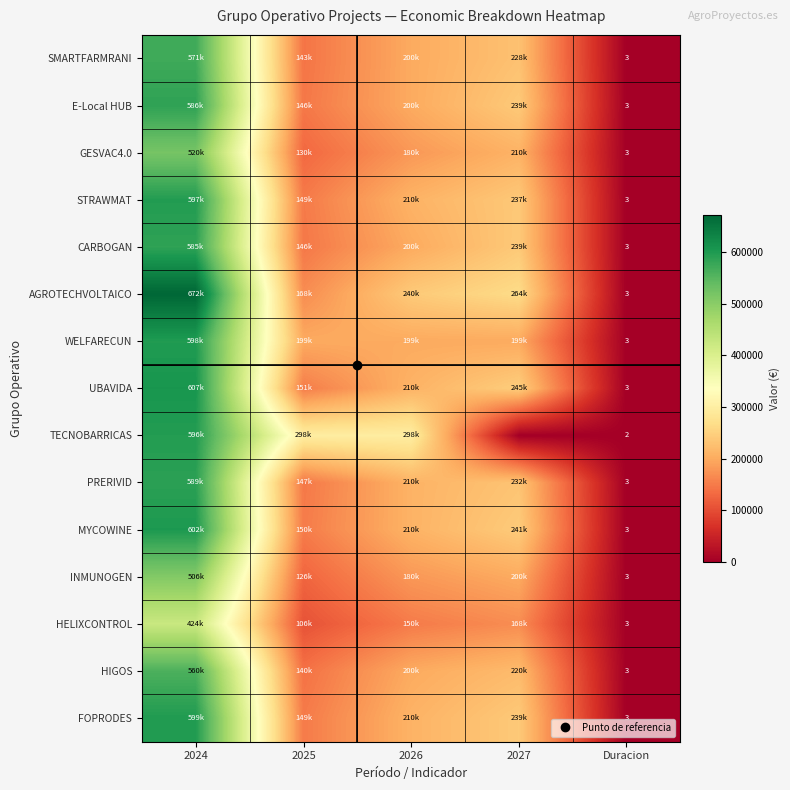

Count the number of data series in this chart.

15